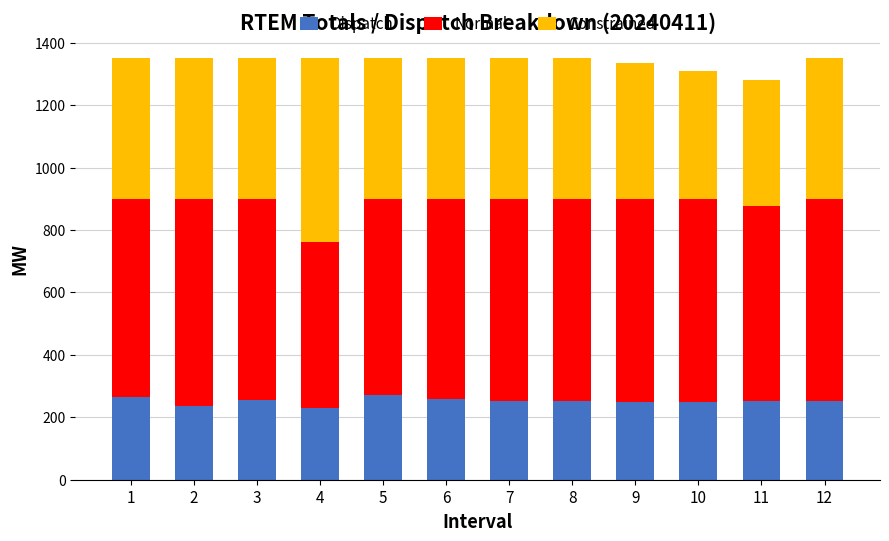

What is the total value across all series at 3?

1350.0